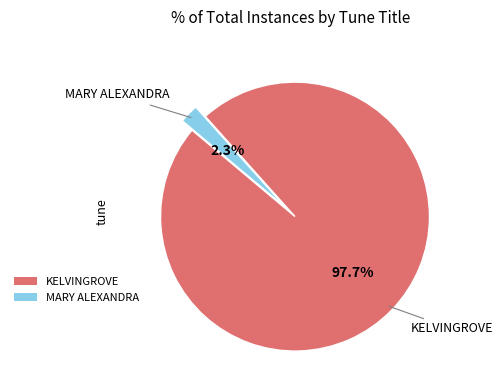

Rank the categories by value from highest to lowest.

KELVINGROVE, MARY ALEXANDRA